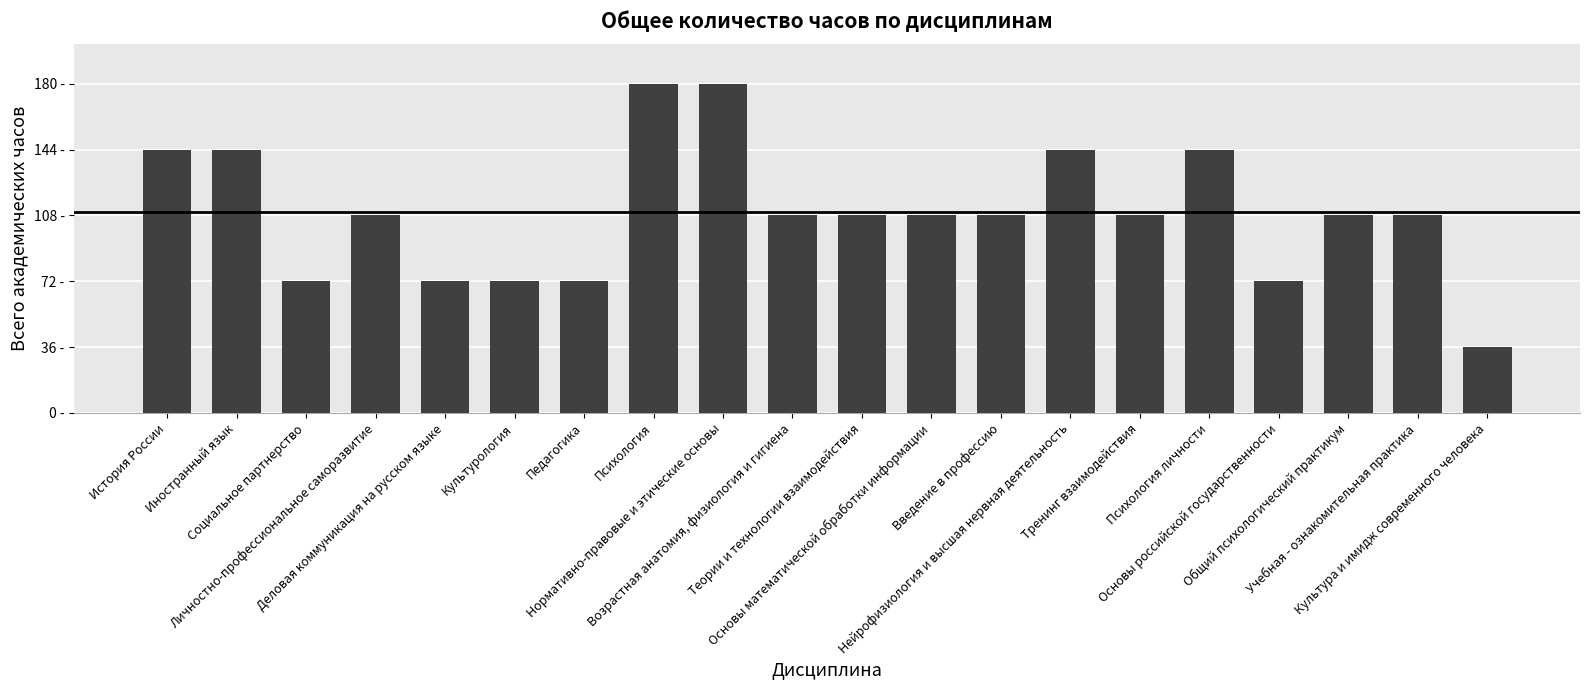

The value at Возрастная анатомия, физиология и гигиена is 23. True or false?

False